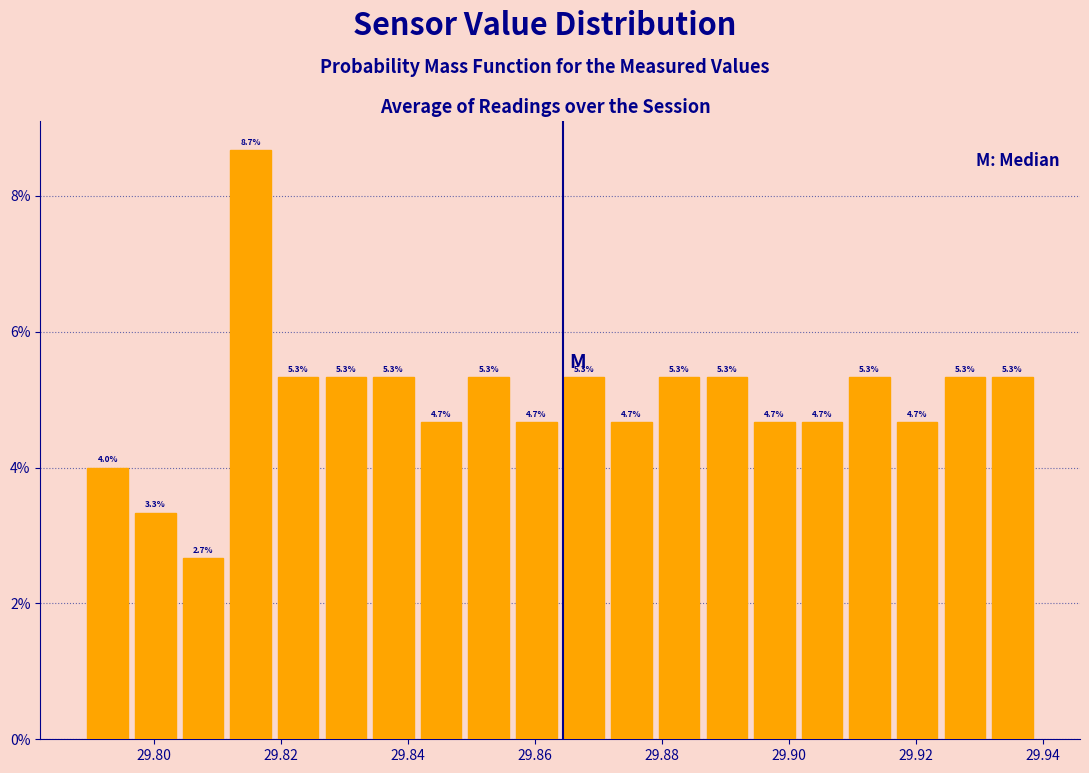

Read against the x-axis, roughly where is the centre of the tallest bar?

29.816